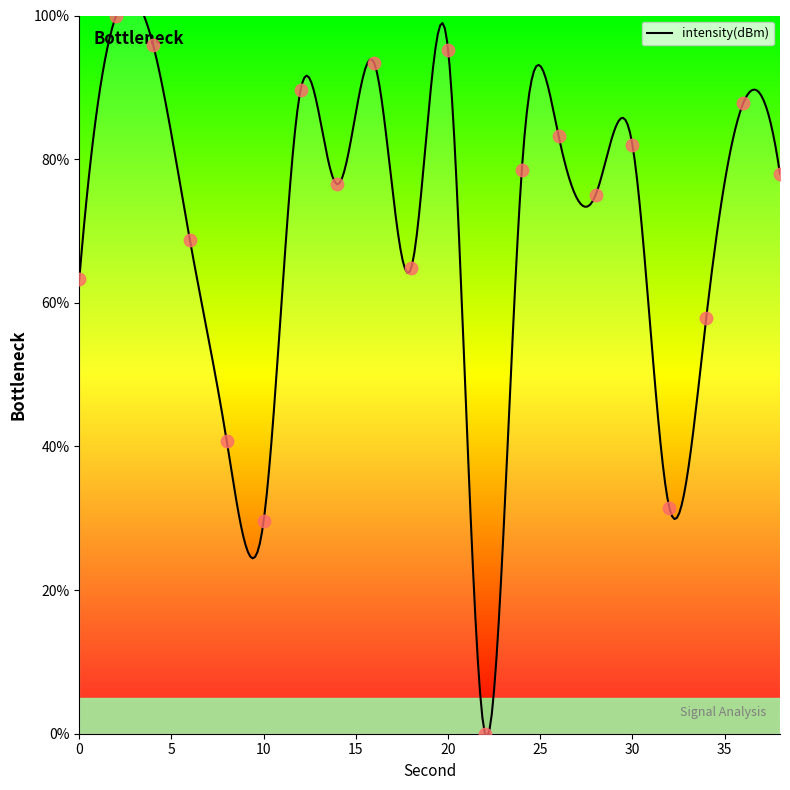

What is the ratio of the value at 14 to the value at 20?

0.8